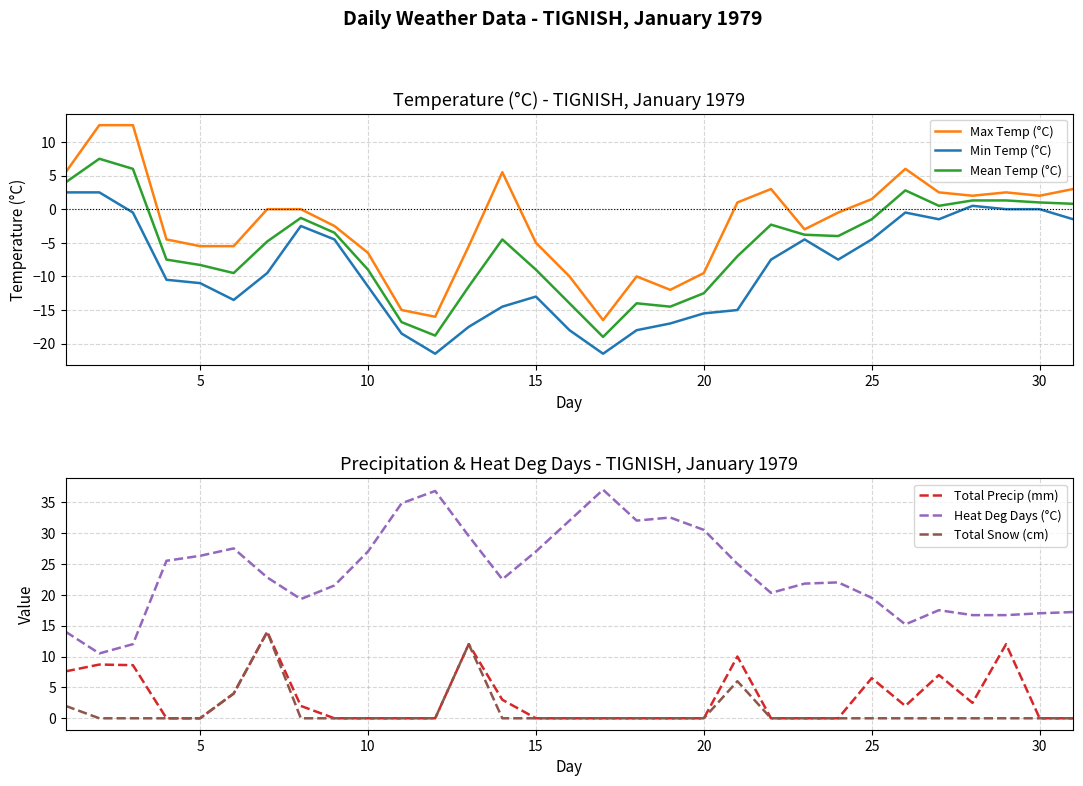

True or false: Total Snow (cm) and Total Precip (mm) cross at least once.

False